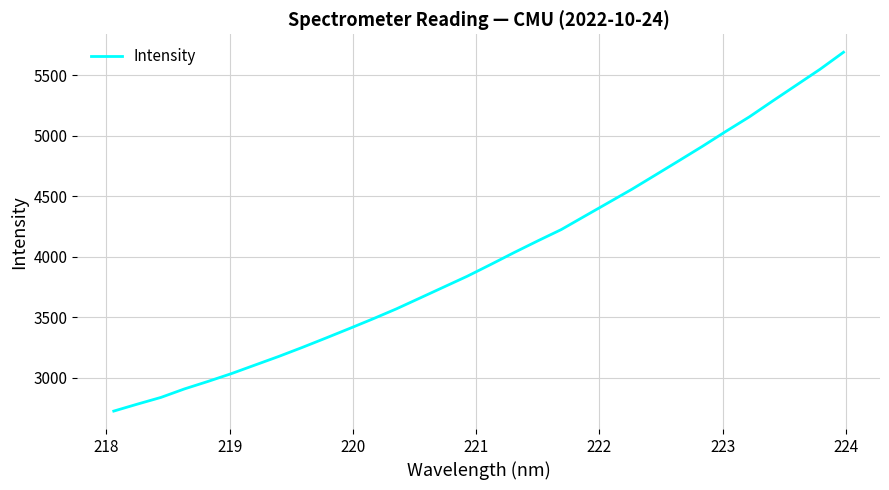

What is the smallest value displayed?

2725.5